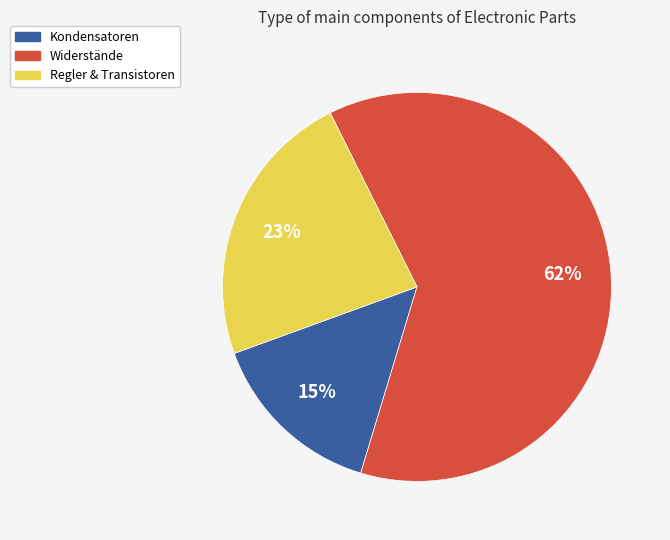

To the nearest percent, what is the difference between the largest and smallest slice percentages?

47%